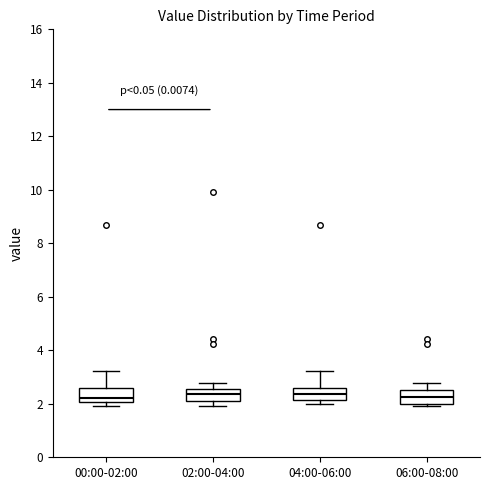

Where is the upper edge of the box for 02:00-04:00 on the y-axis? The values are not printed on the chart, so give them approximately, as read against the axis.

2.6